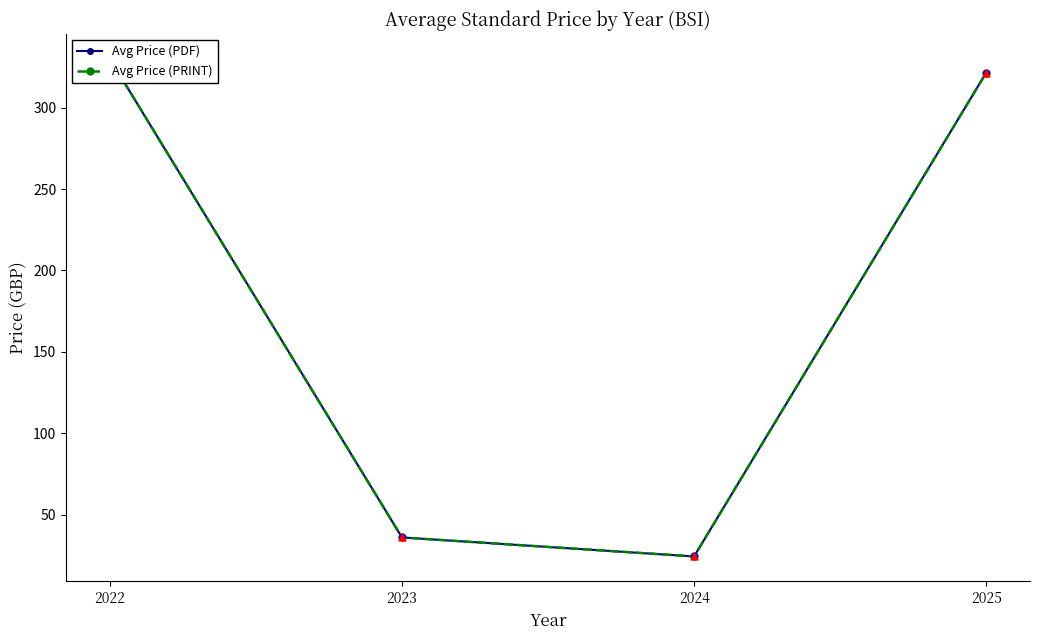

Which series has the widest spread of Y values?

Avg Price (PDF)